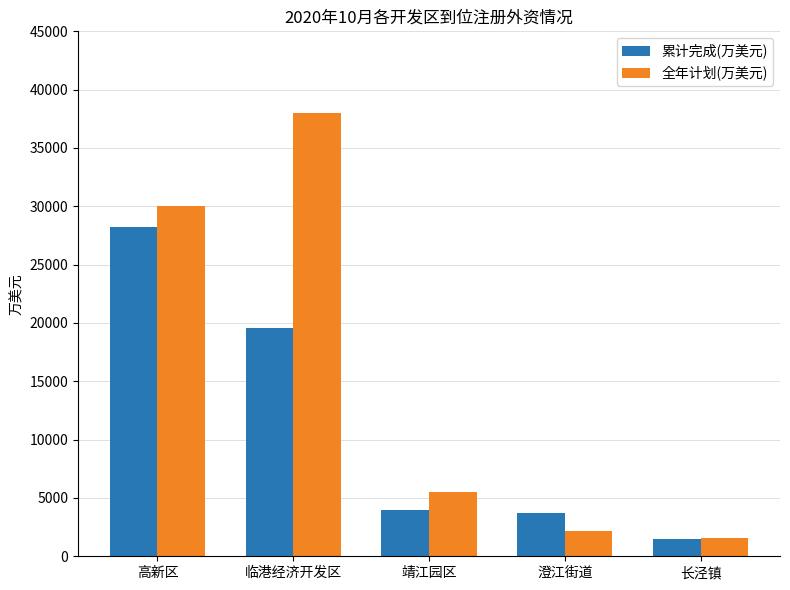

Between 高新区 and 长泾镇, which series saw the biggest shift?

全年计划(万美元)